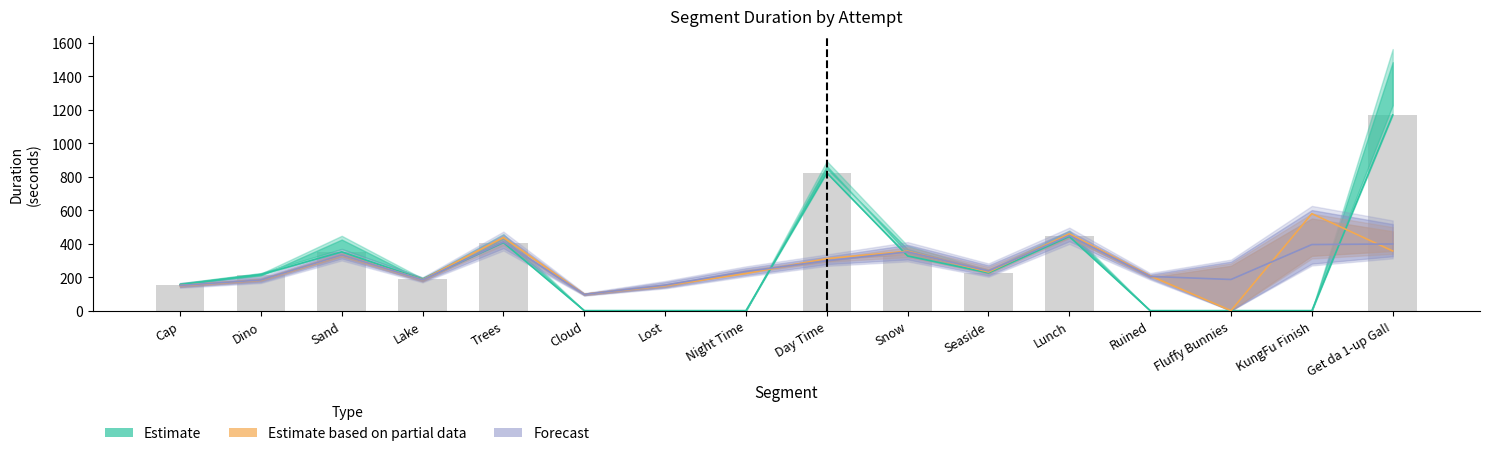

What is the sum of the Attempt #49 values at Trees and Get da 1-up Gal!?

793.3